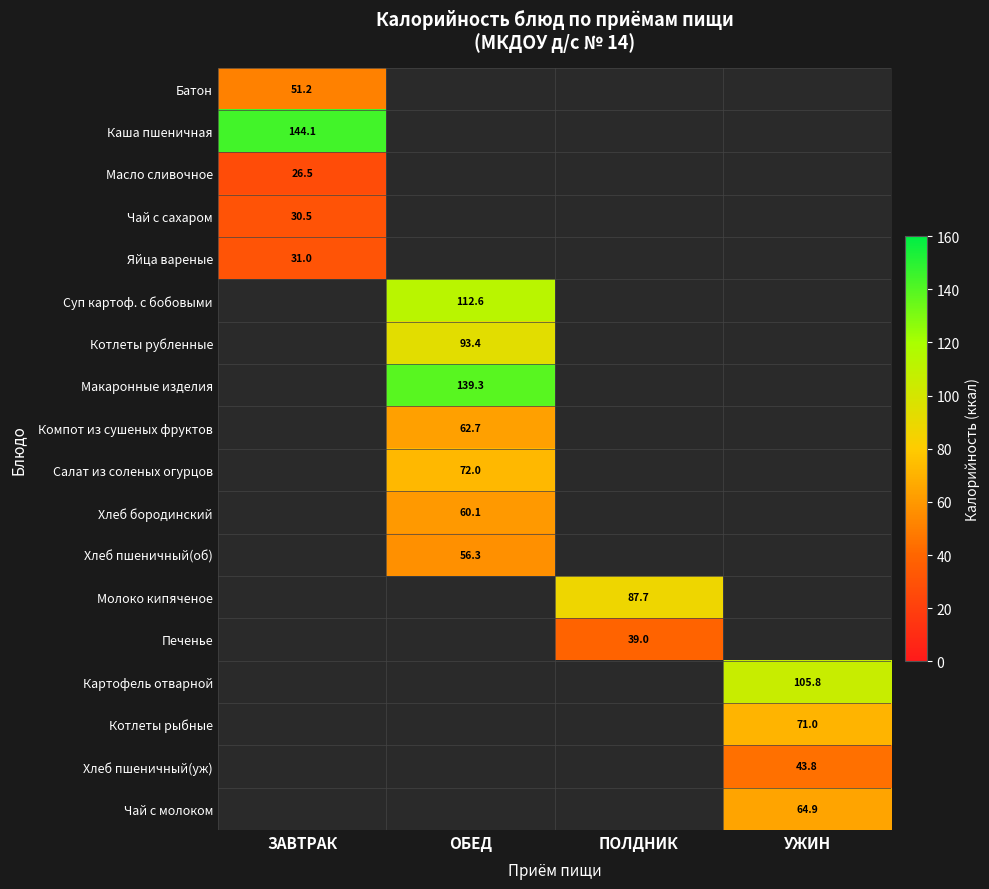

True or false: Хлеб бородинский has a value of 60.1 at ОБЕД.

True